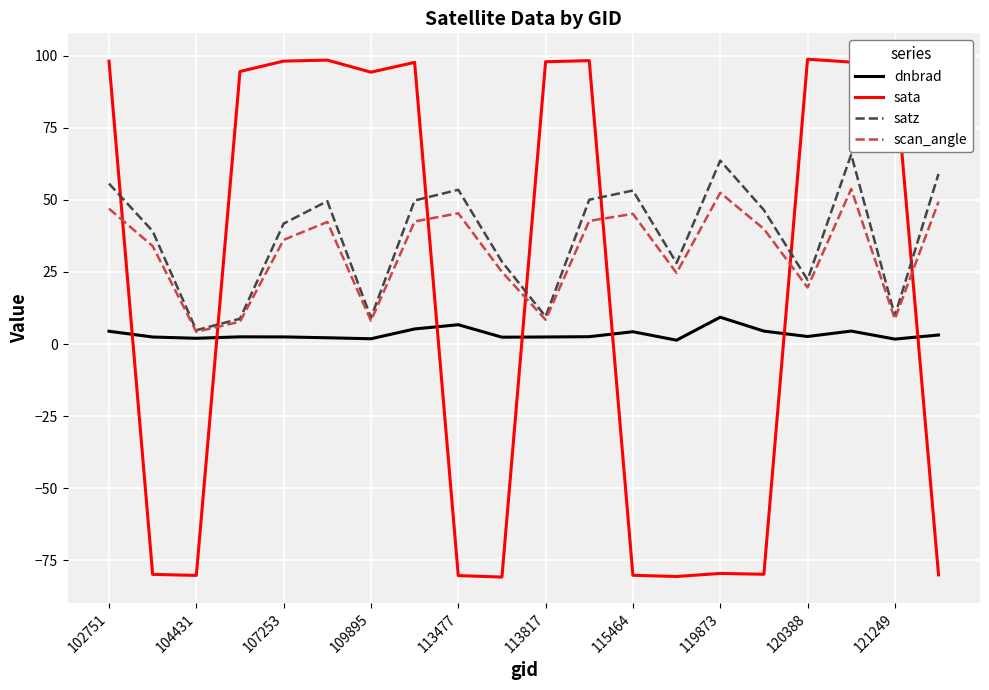

Rank the series by their average value, from lowest to highest.

dnbrad, sata, scan_angle, satz